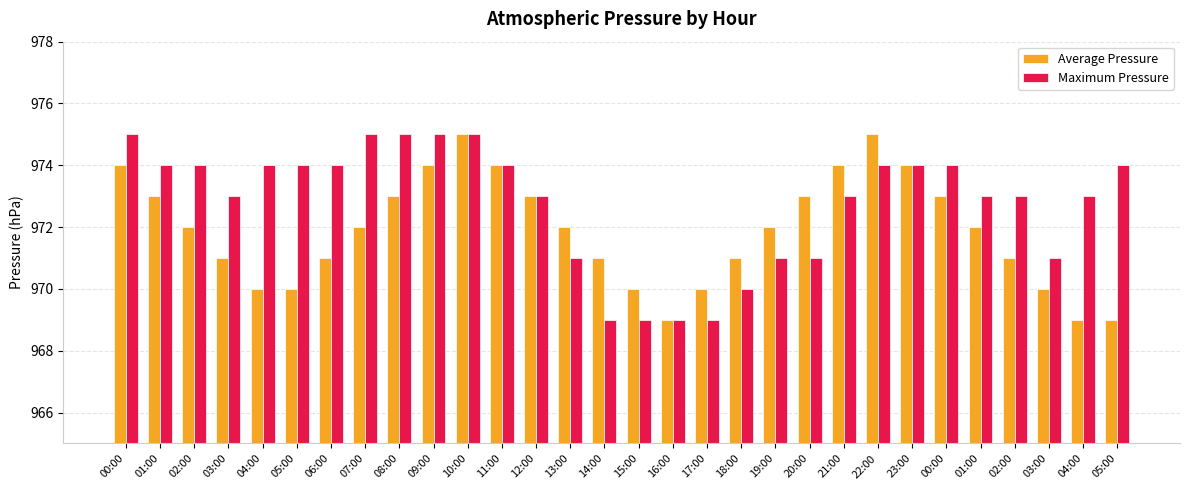

Which has a higher value, 03:00 or 21:00?

21:00